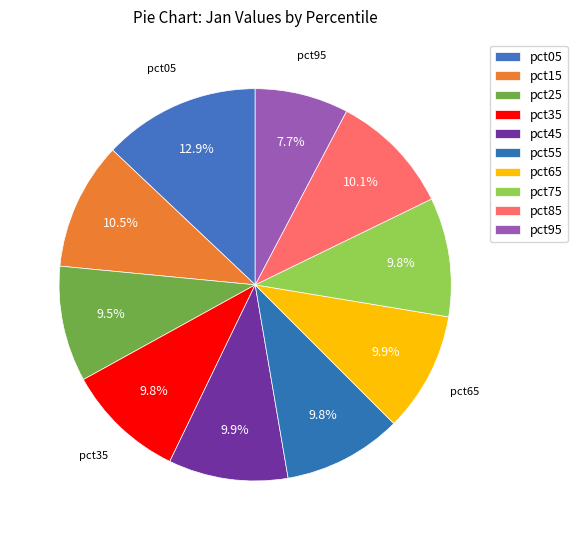

Count the number of slices in the pie.

10